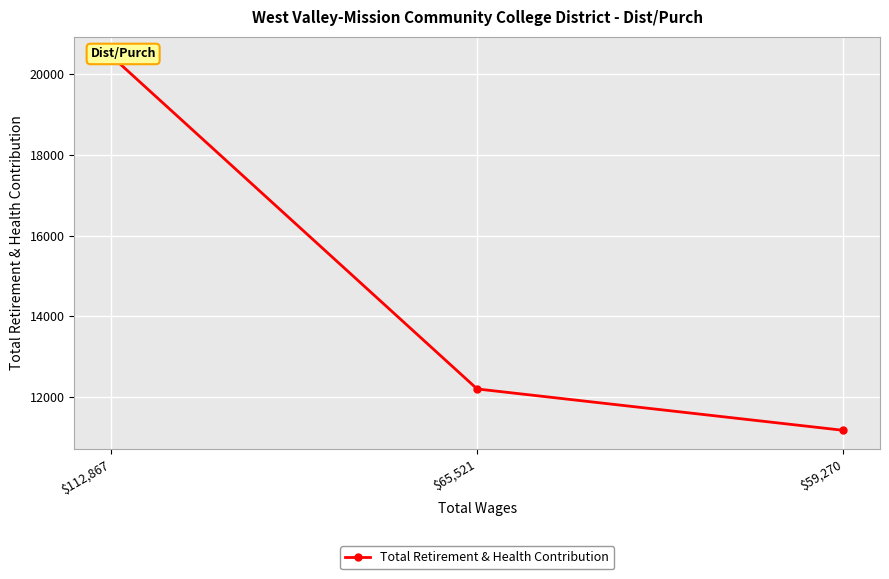

List the labels in order of value, largest first.

$112,867, $65,521, $59,270